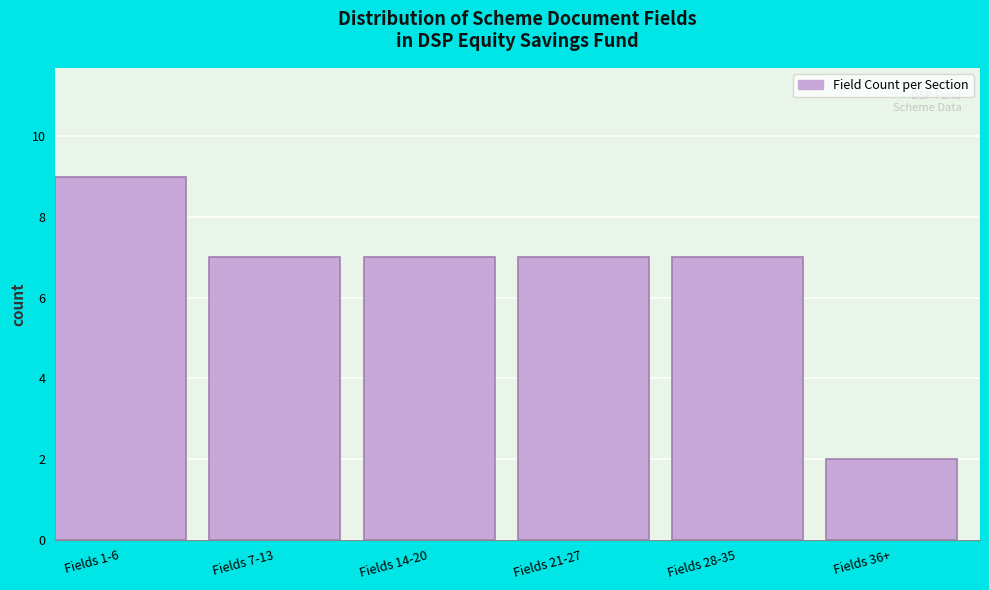

Reading right to left, transcribe all the data shown in this chart.

Fields 36+=2	Fields 28-35=7	Fields 21-27=7	Fields 14-20=7	Fields 7-13=7	Fields 1-6=9